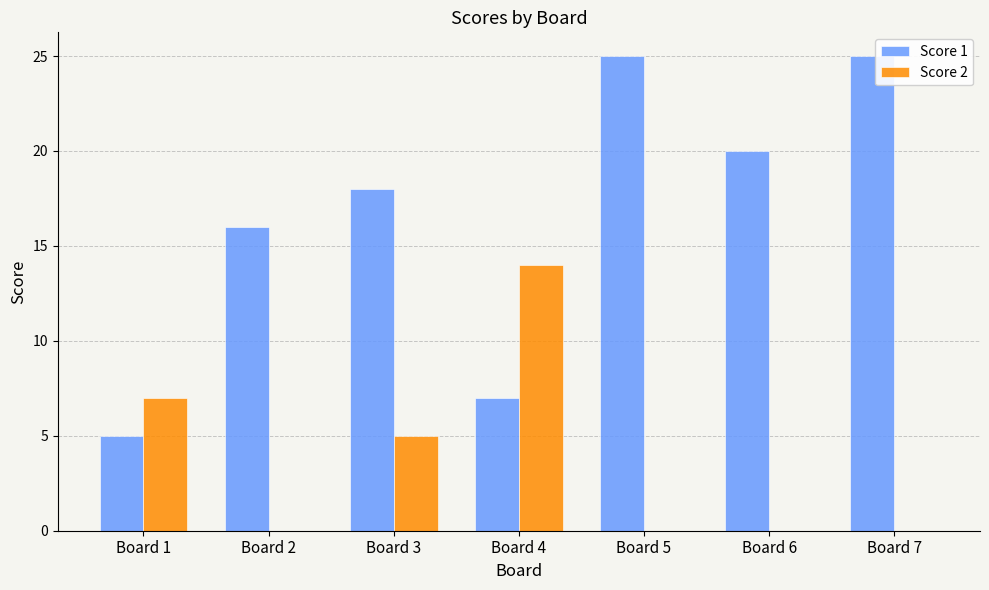

At which label is Score 1 closest to 15?

Board 2